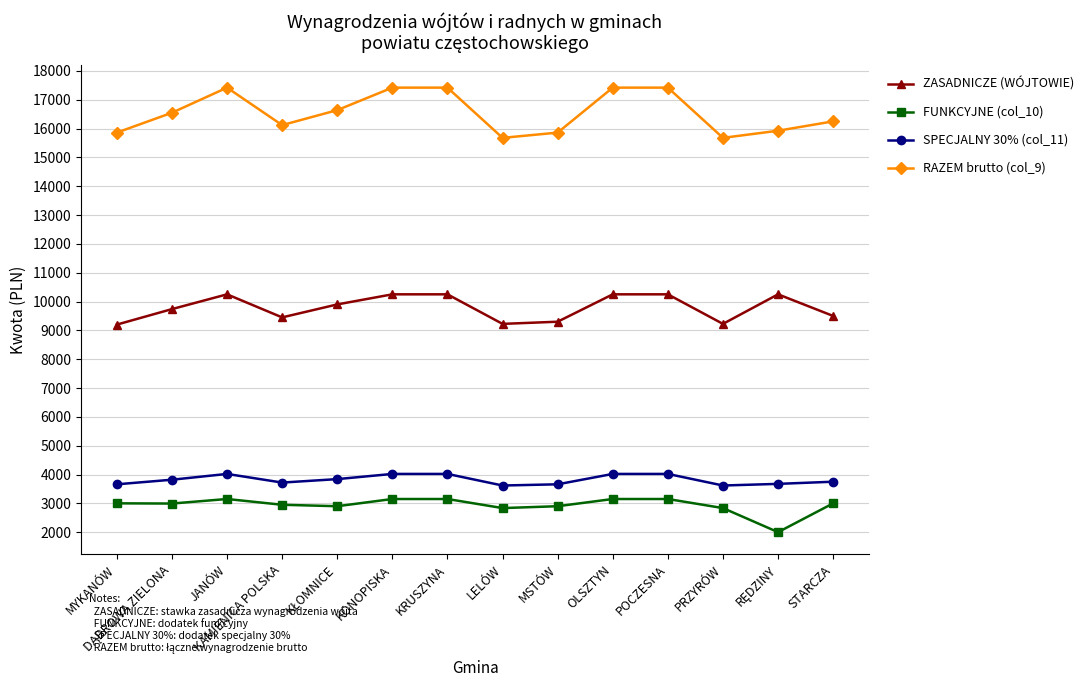

What is the value of the FUNKCYJNE (col_10) point at the 13th from the left?

2000.0